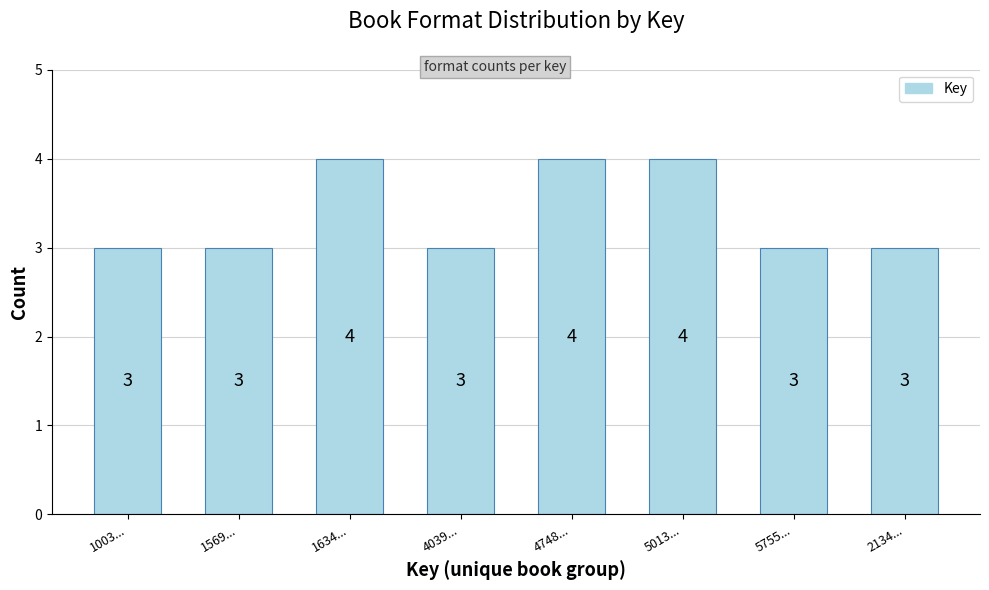

Reading left to right, what are all the values shown in this chart?

1003...=3	1569...=3	1634...=4	4039...=3	4748...=4	5013...=4	5755...=3	2134...=3